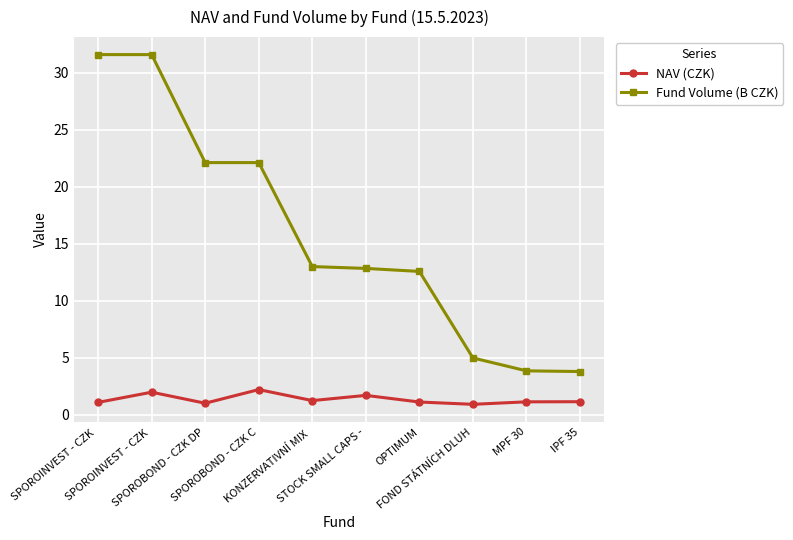

What is the label of the 2nd point from the left?

SPOROINVEST - CZK 